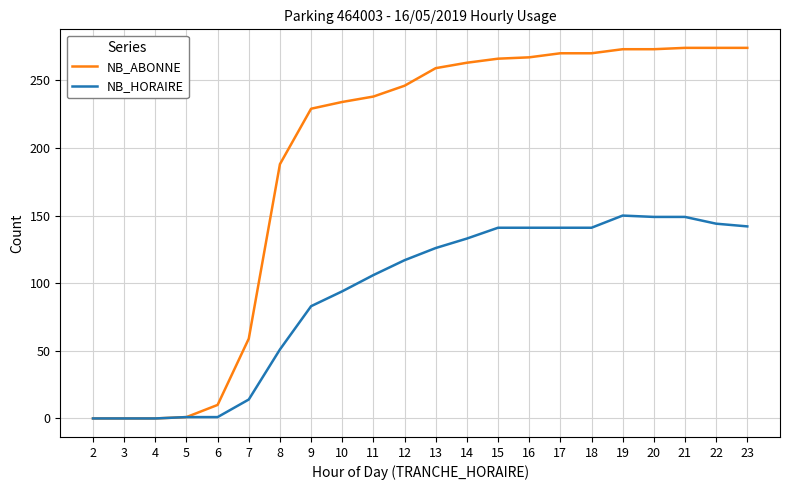

Rank the series at 7 from highest to lowest value.

NB_ABONNE, NB_HORAIRE